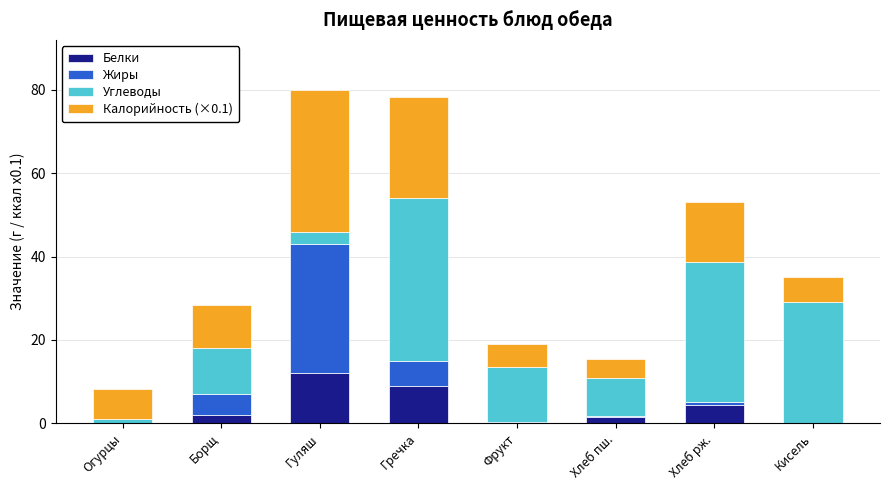

What is the total value across all series at Кисель?

35.0